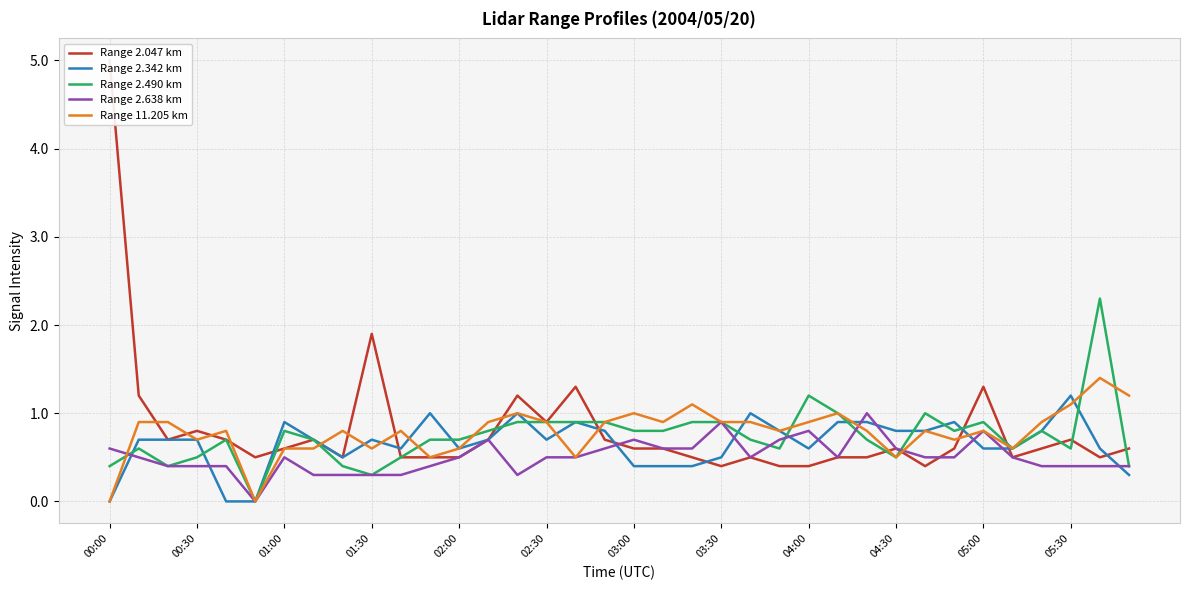

The Range 2.342 km series shows 0.4 at 03:00. True or false?

True